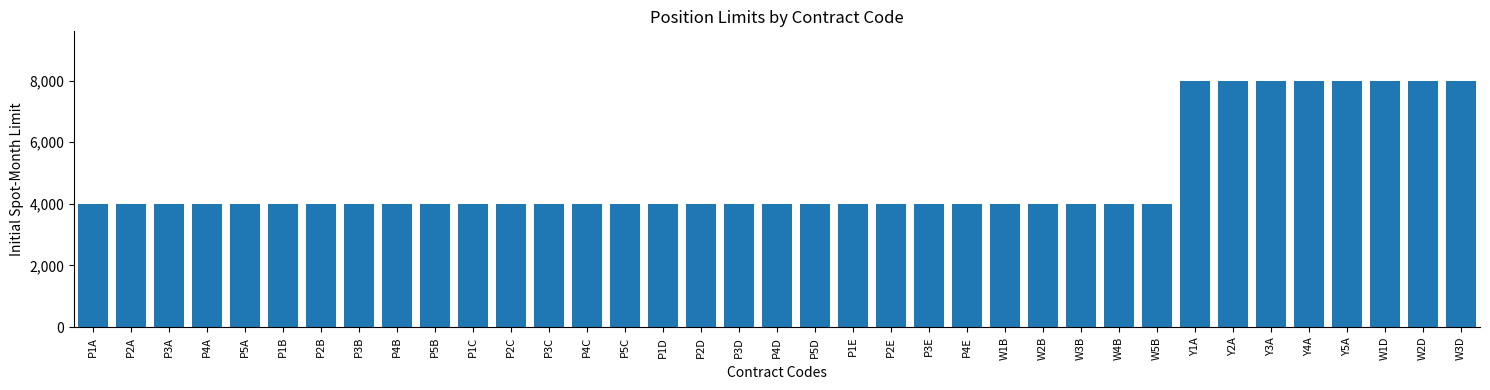

How many values exceed 4000?

8